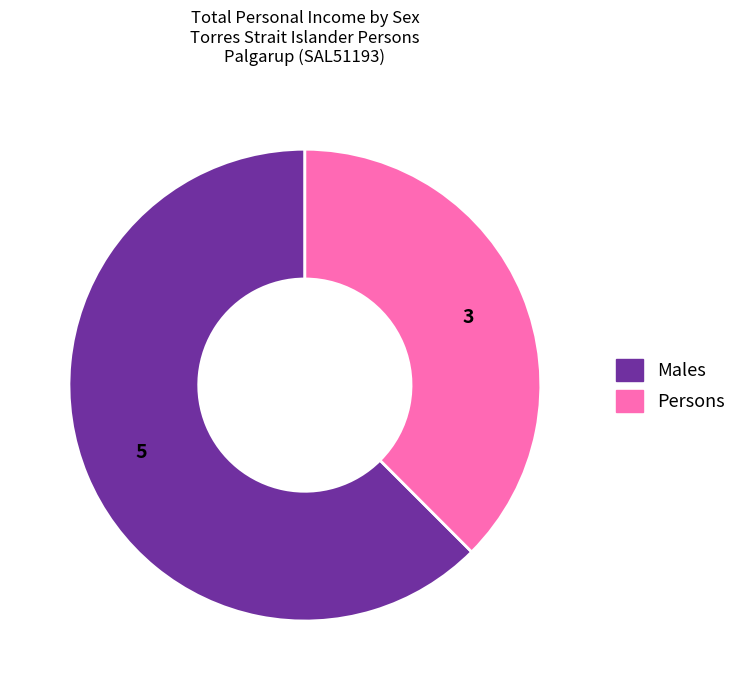

Is there any slice that represents more than half of the pie?

Yes